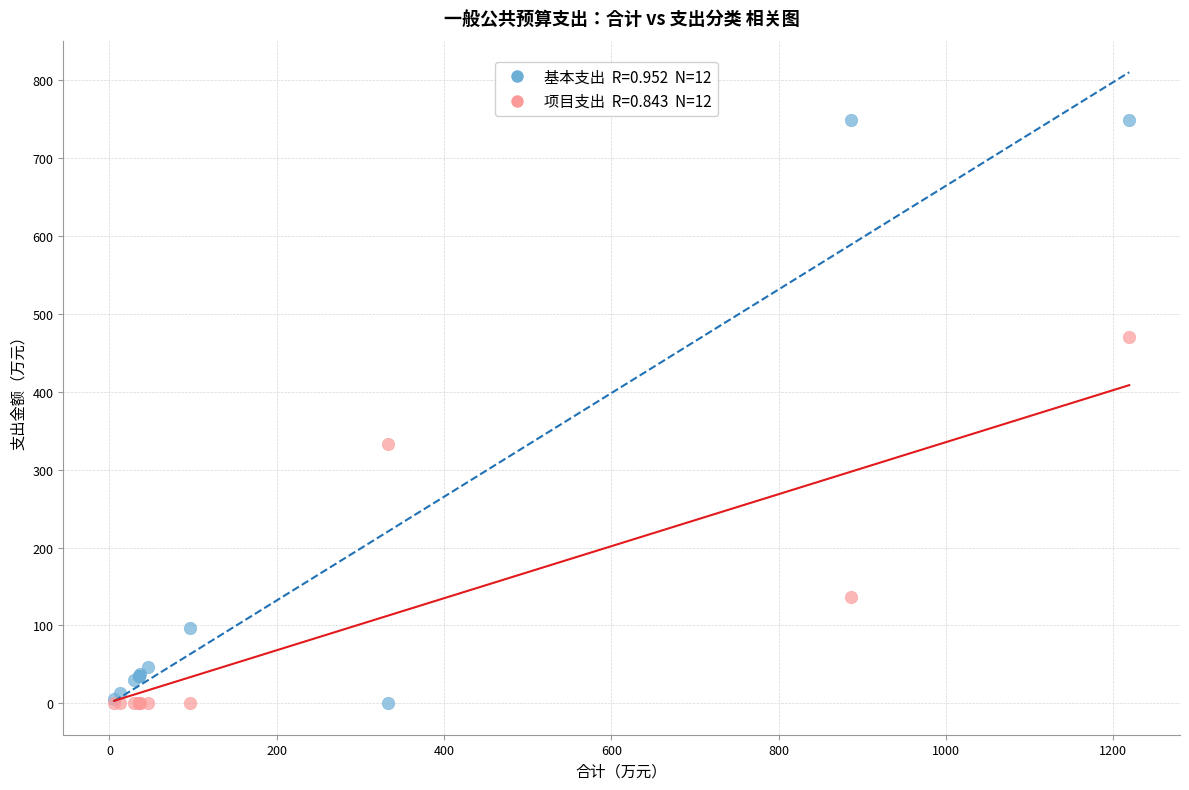

Across all series, what Y value is closest to 374?

333.0